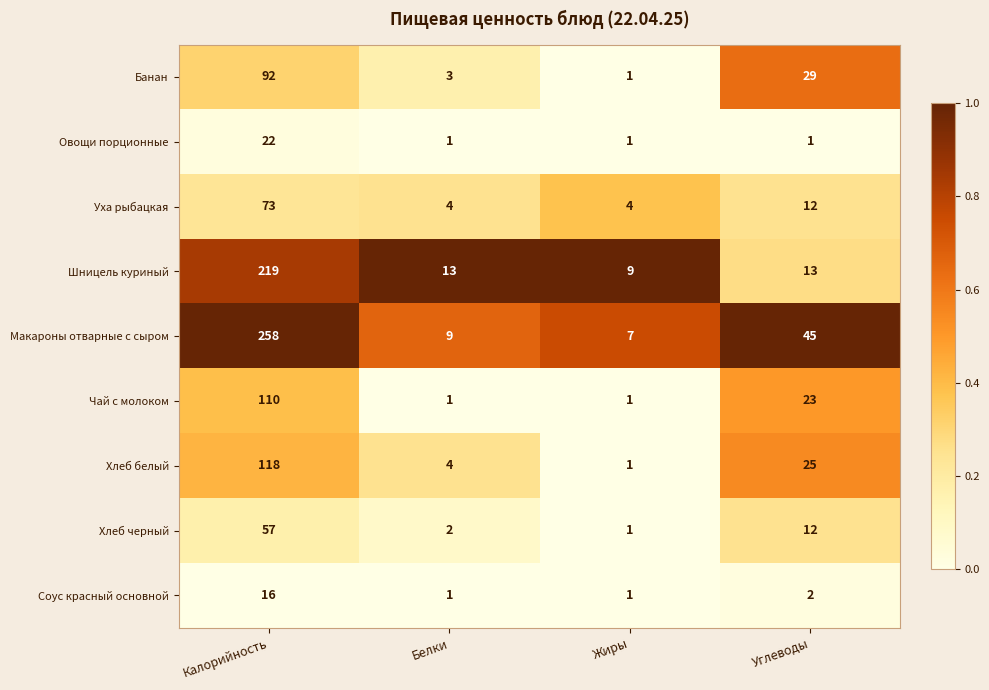

At which label is Хлеб белый closest to 59?

Углеводы